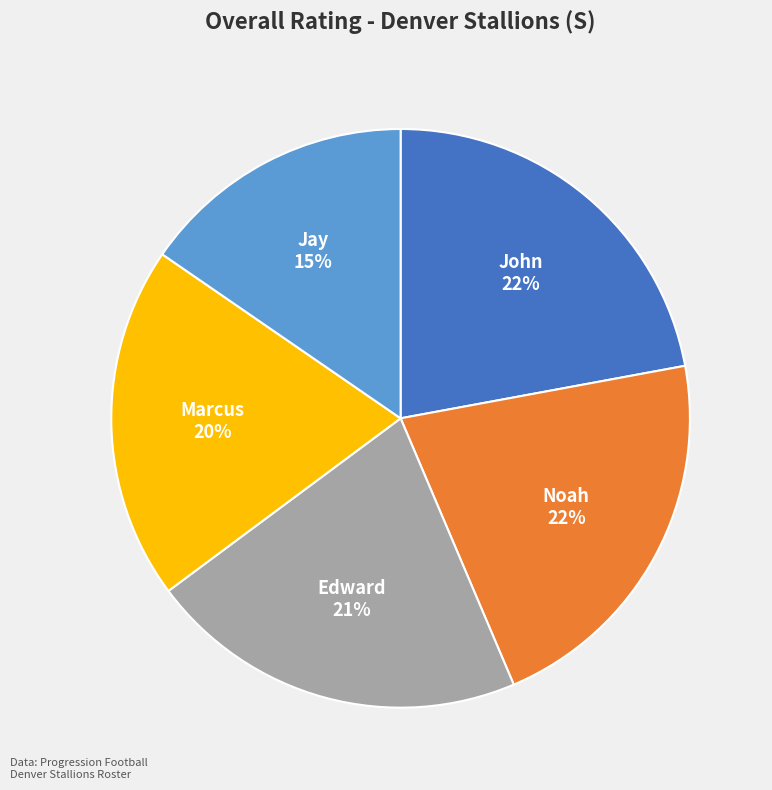

Which category has the smallest portion of the pie?

Jay